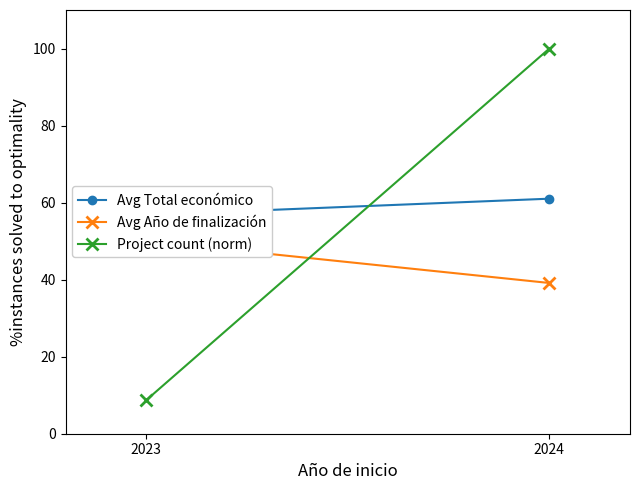

What is the value of the Avg Año de finalización point at the 2nd from the left?

39.1